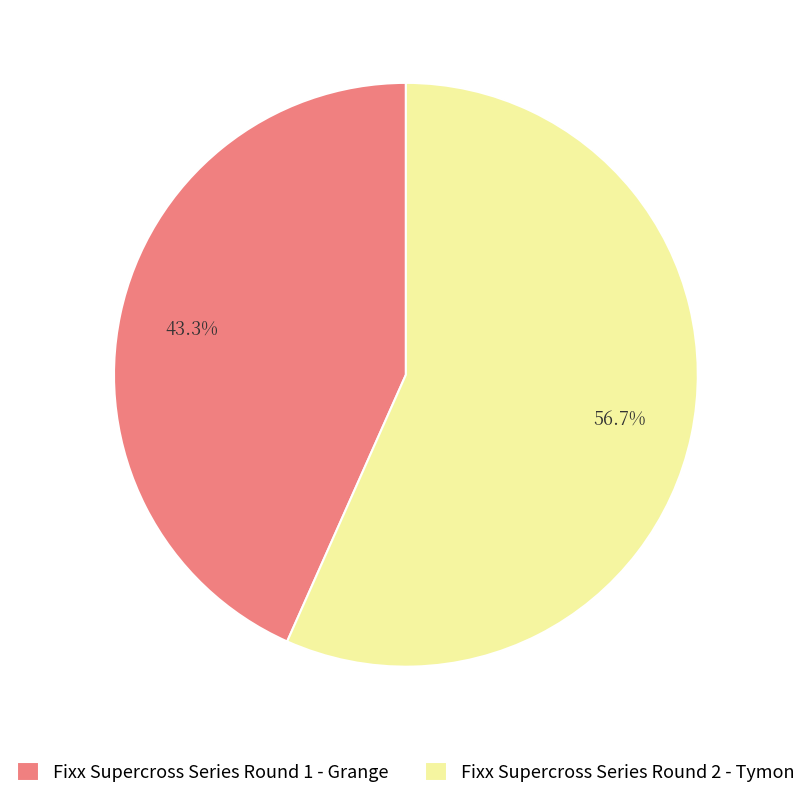

True or false: Fixx Supercross Series Round 1 - Grange accounts for 43% of the total.

True